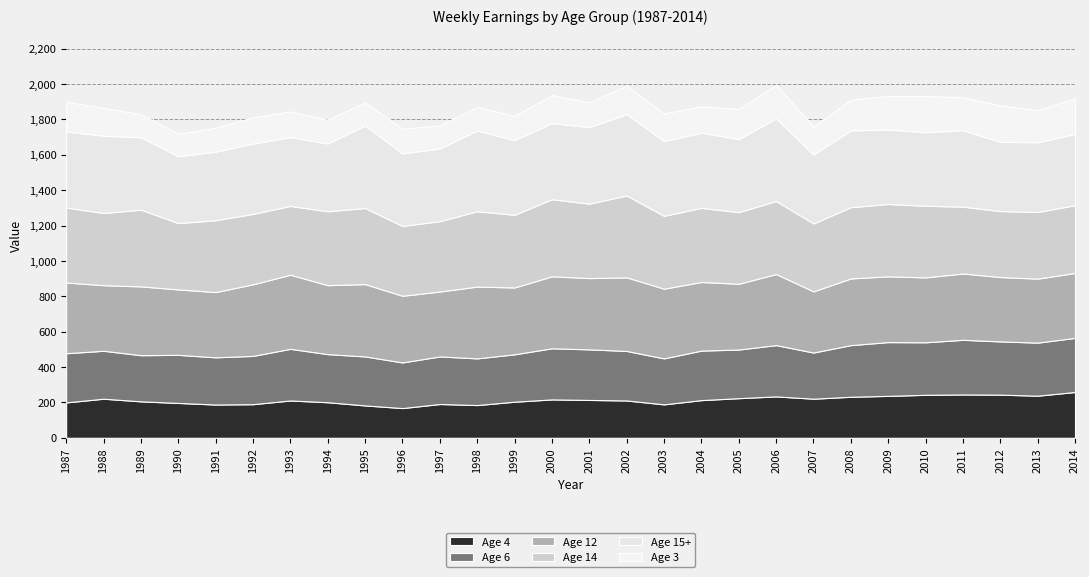

What is the total value across all series at 1992?

1812